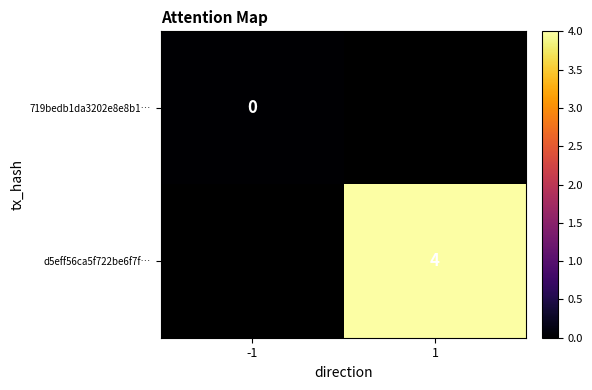

The value of d5eff56ca5f722be6f7f… at 1 is 3. True or false?

False